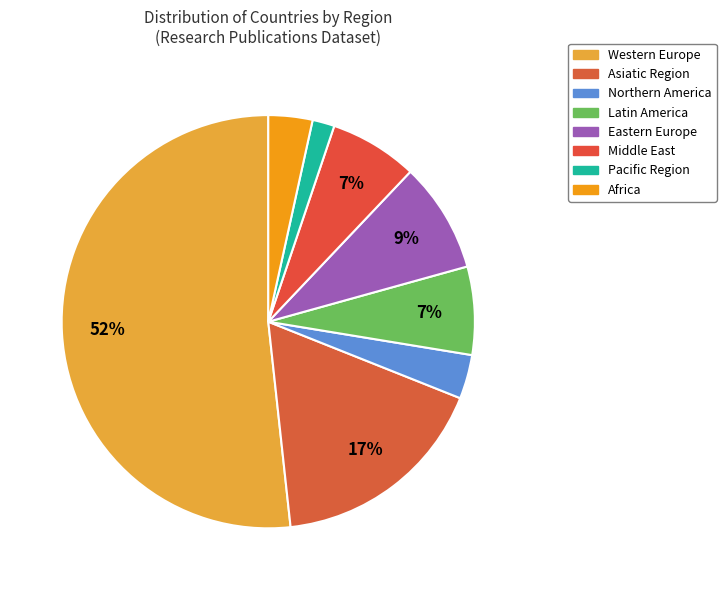

Which category has the smallest portion of the pie?

Pacific Region